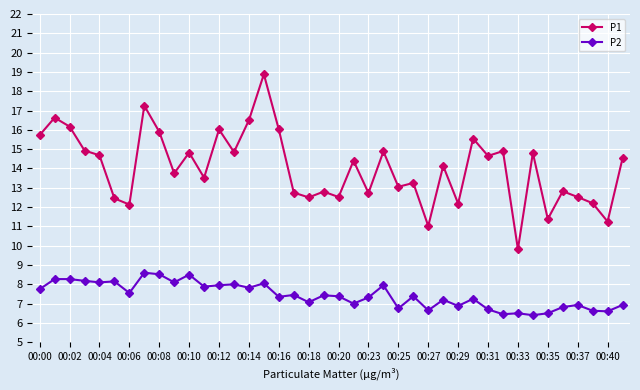

True or false: P1 and P2 cross at least once.

False